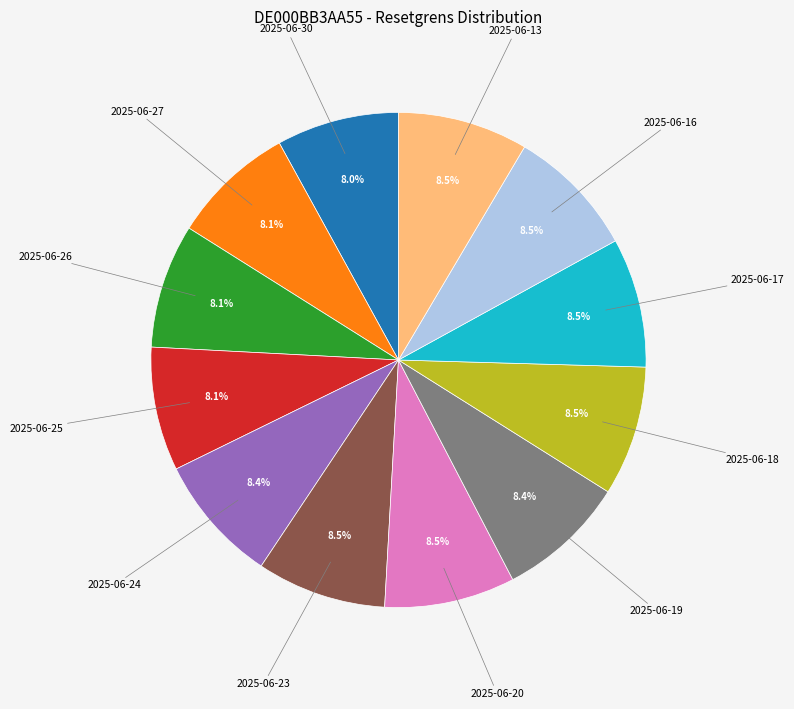

Does any single category account for the majority?

No